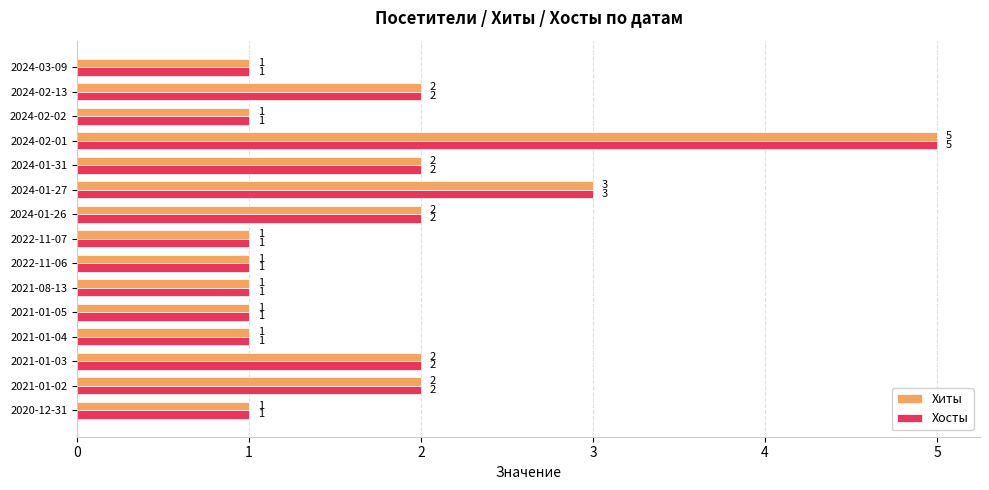

How many Хосты values are between 1 and 2?

13